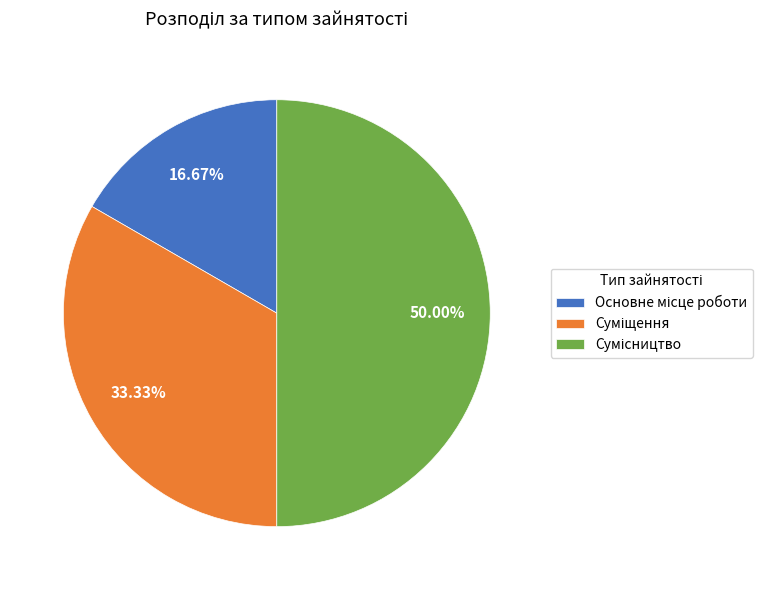

Which category has the smallest portion of the pie?

Основне місце роботи